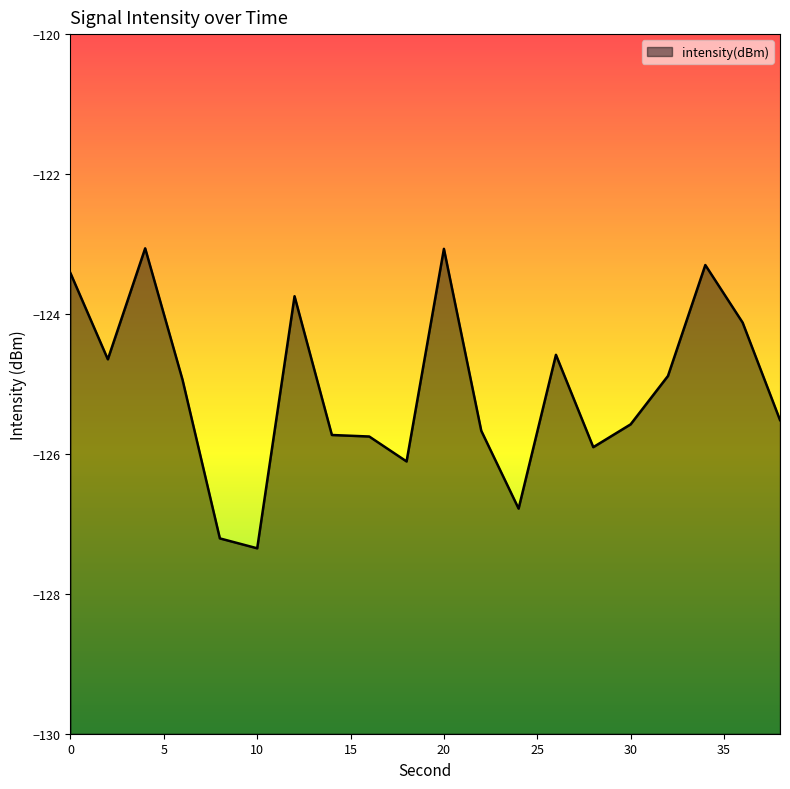

Which label corresponds to the smallest value in the chart?

10